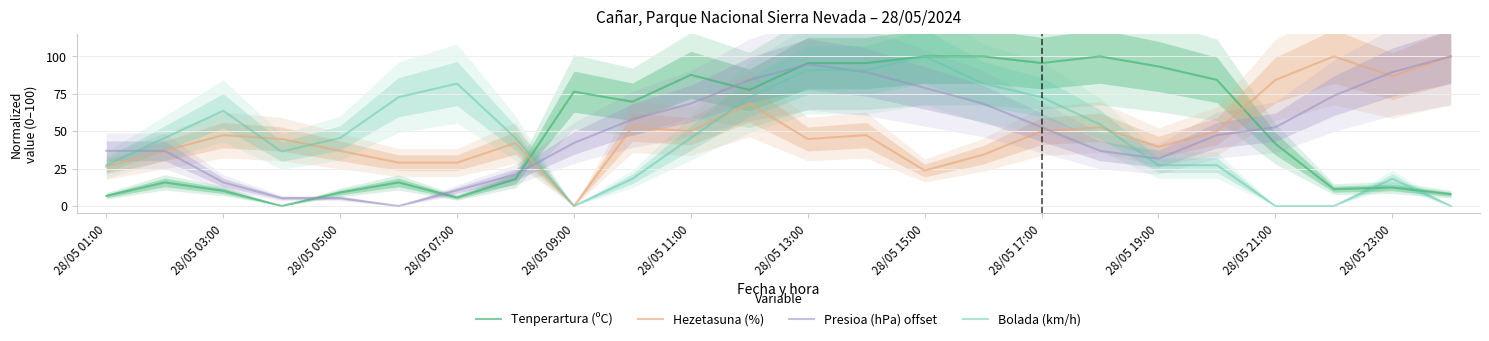

Reading left to right, what are all the values shown in this chart?

Tenperartura (ºC): 6.7	15.7	10.1	0.0	9.0	15.7	5.6	18.0	76.4	69.7	87.6	77.5	95.5	95.5	100.0	100.0	95.5	100.0	93.3	84.3	41.6	11.2	12.4	7.9
Hezetasuna (%): 26.3	36.8	47.4	44.7	36.8	28.9	28.9	42.1	0.0	52.6	50.0	68.4	44.7	47.4	23.7	34.2	50.0	52.6	39.5	50.0	84.2	100.0	86.8	100.0
Presioa (hPa) offset: 36.8	36.8	15.8	5.3	5.3	0.0	10.5	21.1	42.1	57.9	68.4	84.2	94.7	89.5	78.9	68.4	52.6	36.8	31.6	47.4	52.6	73.7	89.5	100.0
Bolada (km/h): 27.3	45.5	63.6	36.4	45.5	72.7	81.8	45.5	0.0	18.2	45.5	72.7	90.9	90.9	100.0	81.8	72.7	54.5	27.3	27.3	0.0	0.0	18.2	0.0